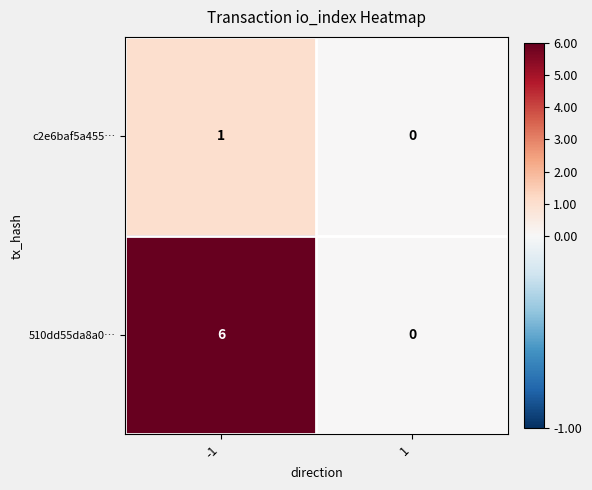

List the series in order of their peak value, highest first.

510dd55da8a0…, c2e6baf5a455…